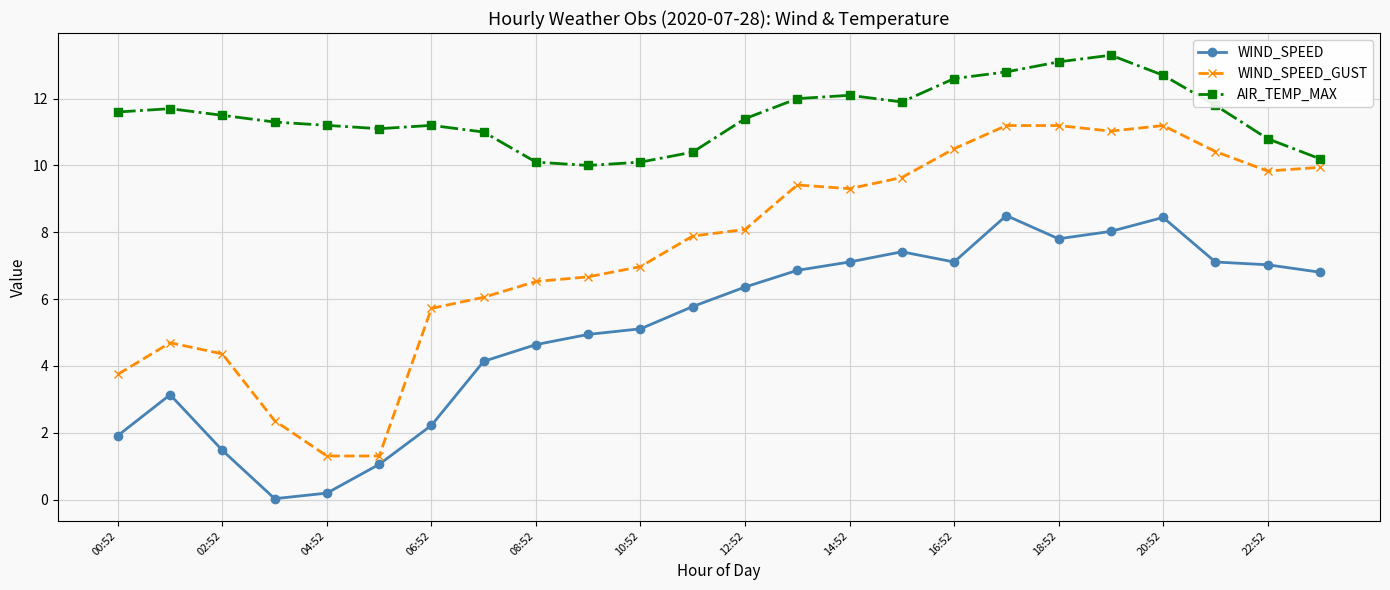

What are all the series names shown in the legend?

WIND_SPEED, WIND_SPEED_GUST, AIR_TEMP_MAX